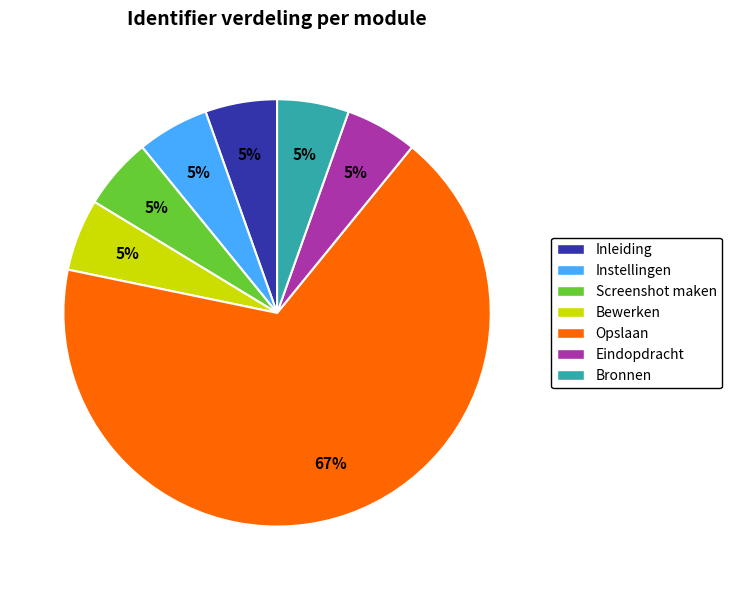

Approximately how many times larger is the value at Instellingen compared to Inleiding?

1.0